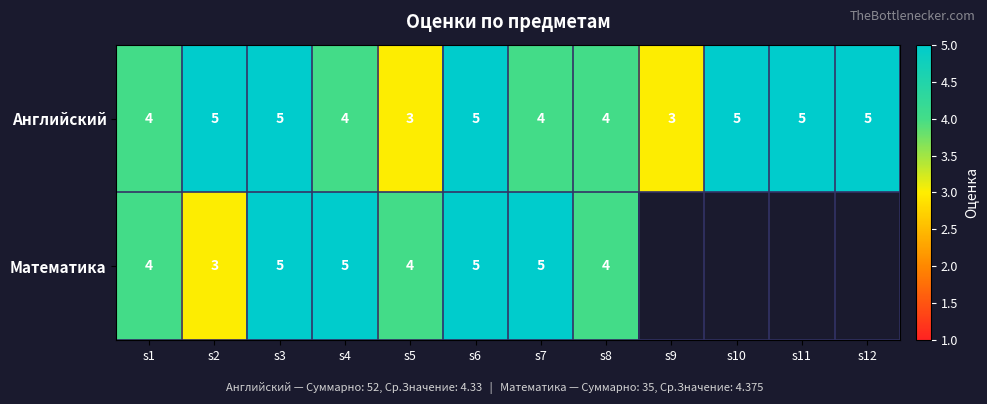

What is the total value across all series at s8?

8